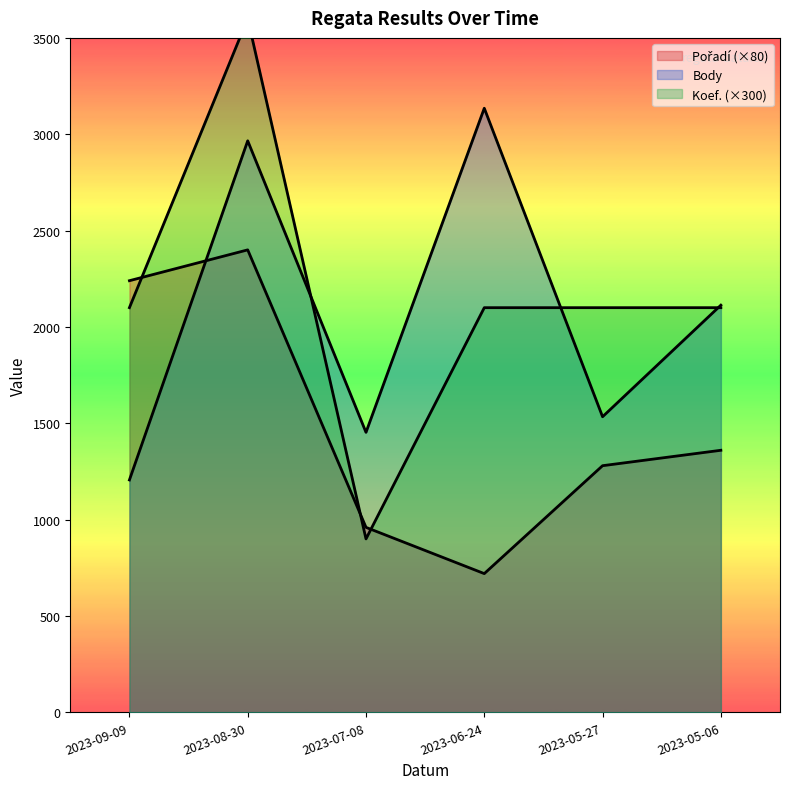

Where does the Pořadí series first go above 1360?

2023-09-09